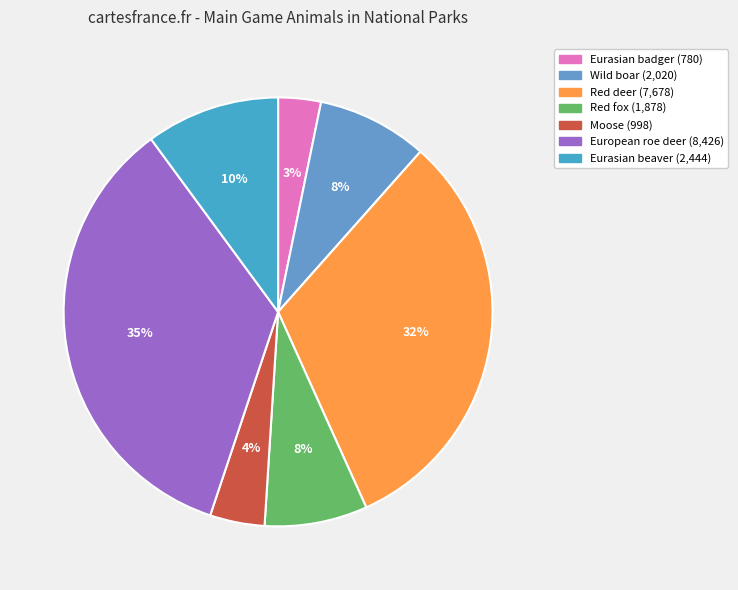

To the nearest percent, what is the average slice percentage?

14%